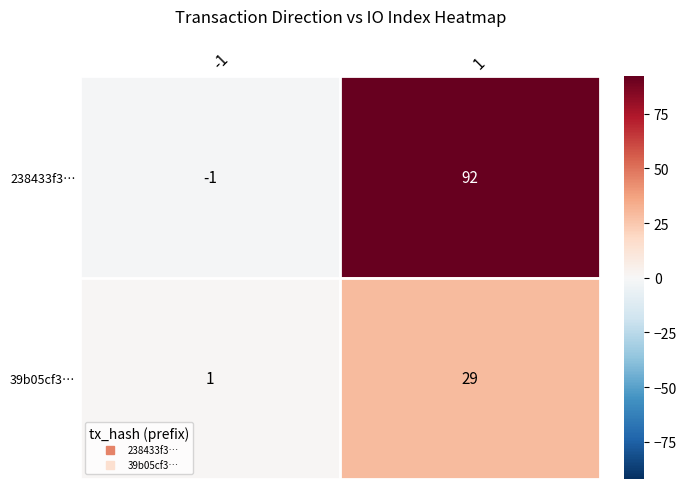

Is it true that 39b05cf3… equals 29 at 1?

True